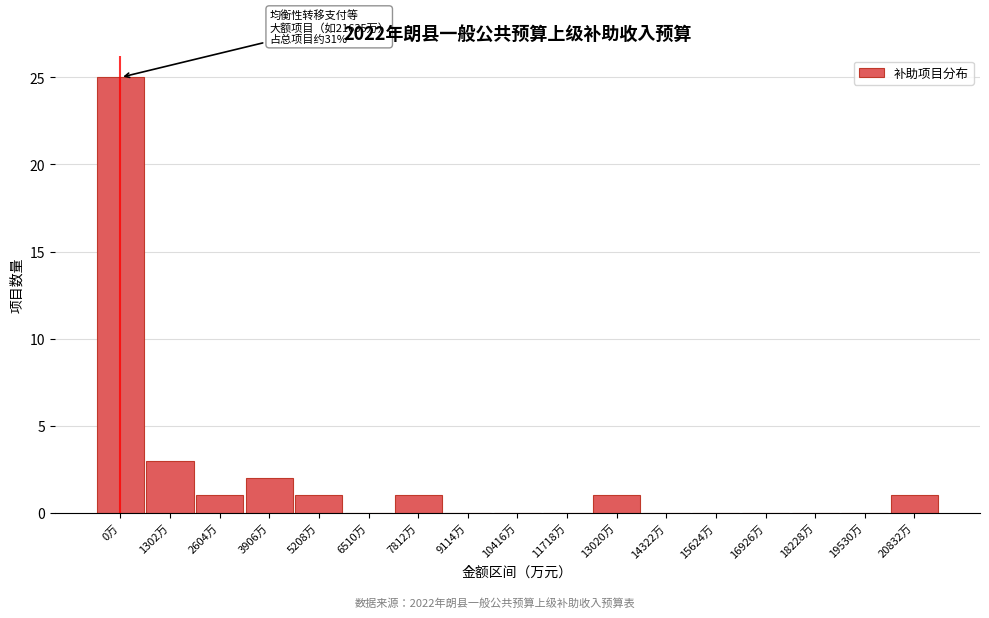

Reading right to left, extract all data points from this chart.

20832万=1	19530万=0	18228万=0	16926万=0	15624万=0	14322万=0	13020万=1	11718万=0	10416万=0	9114万=0	7812万=1	6510万=0	5208万=1	3906万=2	2604万=1	1302万=3	0万=25